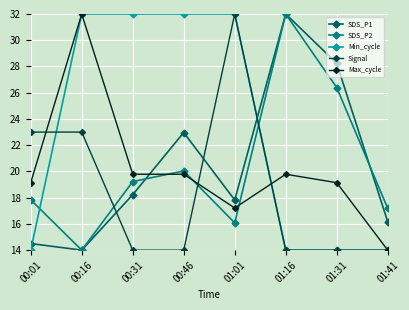

What are all the series names shown in the legend?

SDS_P1, SDS_P2, Min_cycle, Signal, Max_cycle